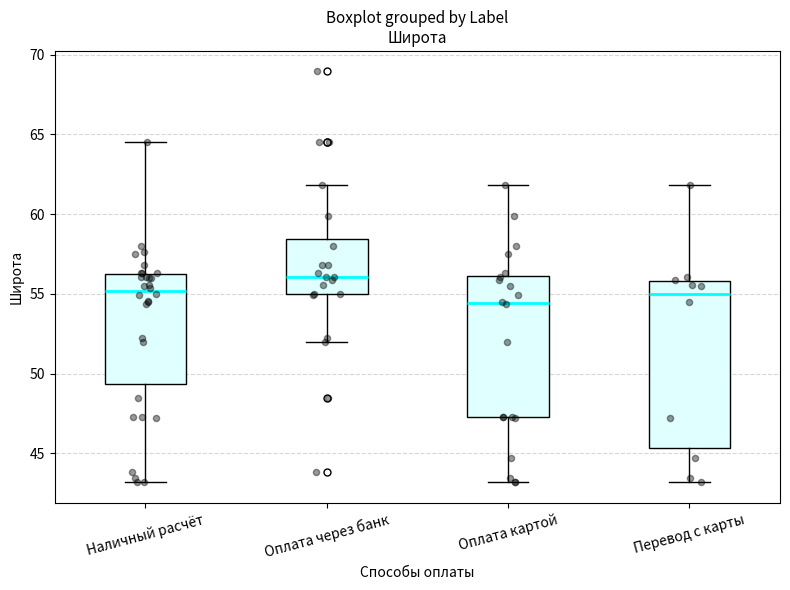

Where is the upper edge of the box for Перевод с карты on the y-axis? The values are not printed on the chart, so give them approximately, as read against the axis.

56.0